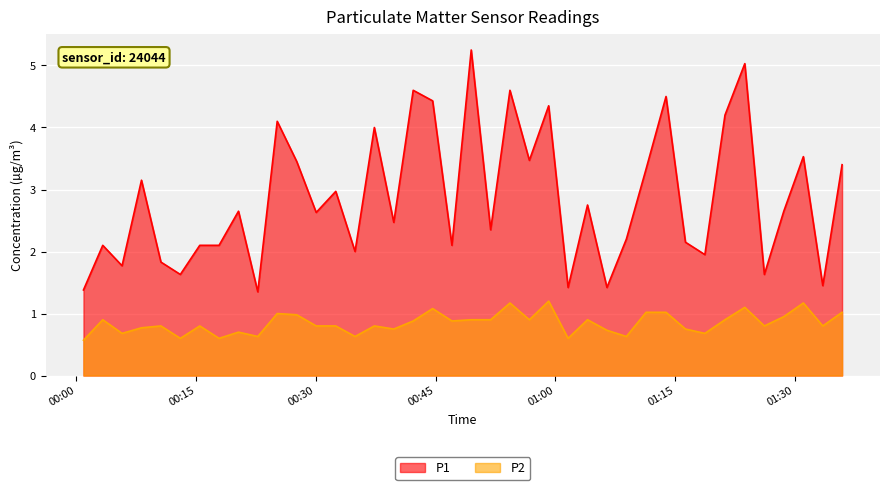

What are all the series names shown in the legend?

P1, P2